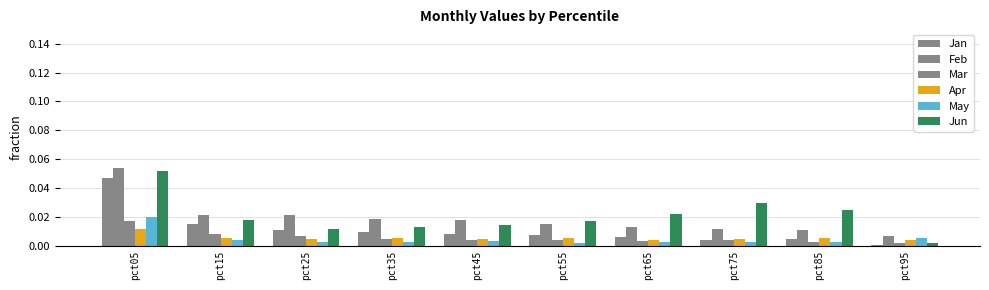

The Jan series shows 0.0 at pct25. True or false?

True